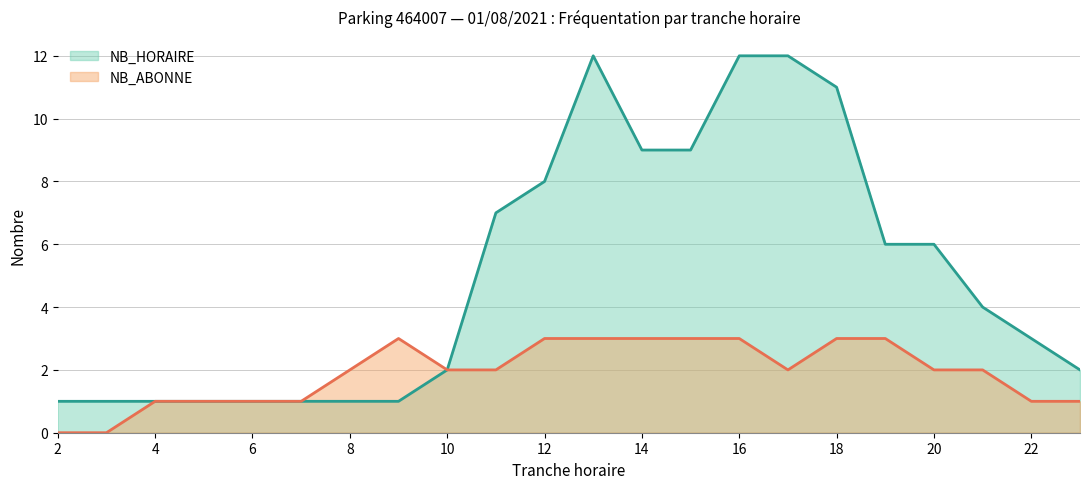

Is it true that NB_ABONNE equals 2 at 17?

True